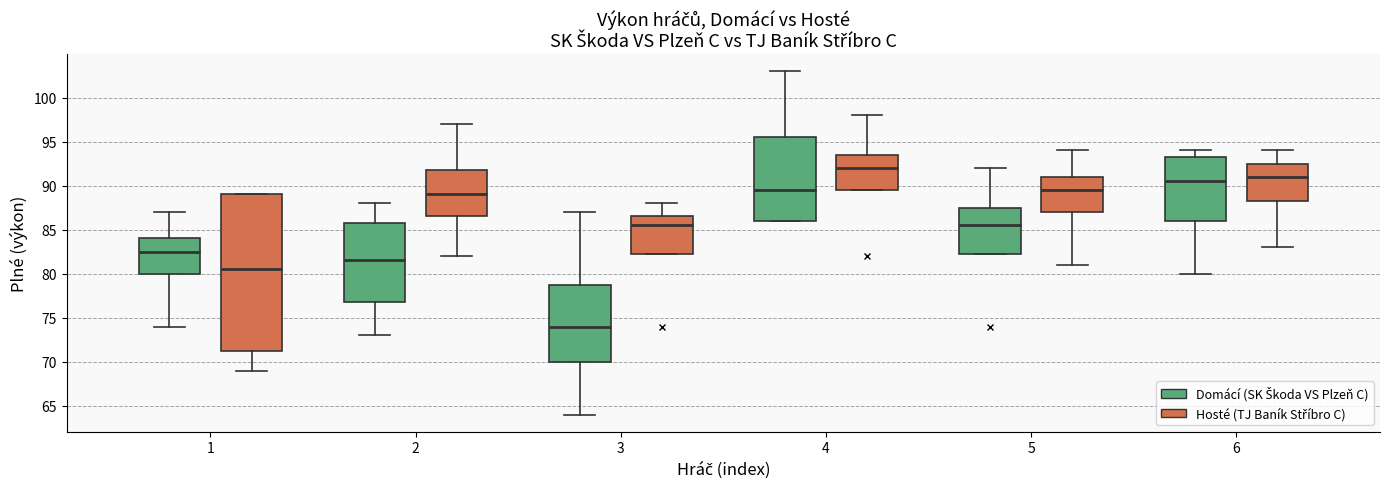

Where does the upper whisker of the box for 1 (Domácí (SK Škoda VS Plzeň C)) end on the y-axis? The values are not printed on the chart, so give them approximately, as read against the axis.

87.0